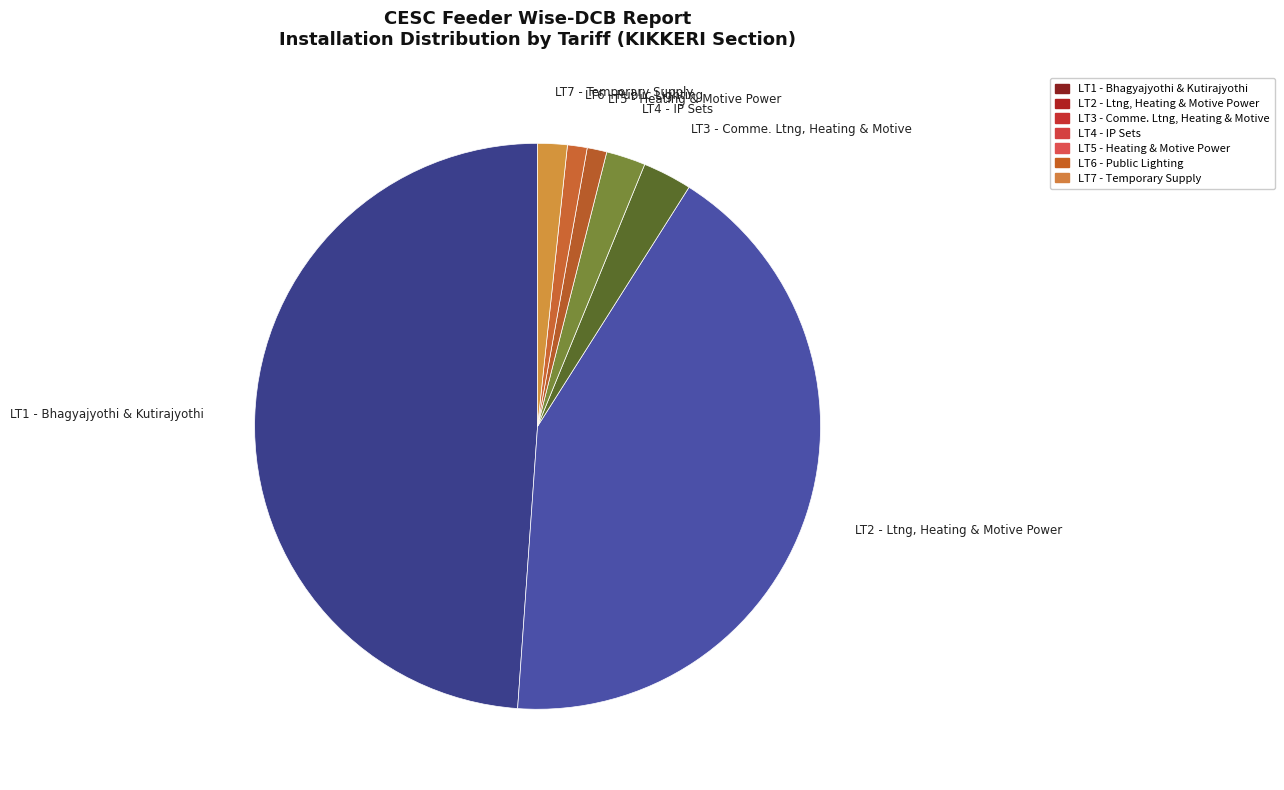

Is LT3 - Comme. Ltng, Heating & Motive the majority of the pie?

No